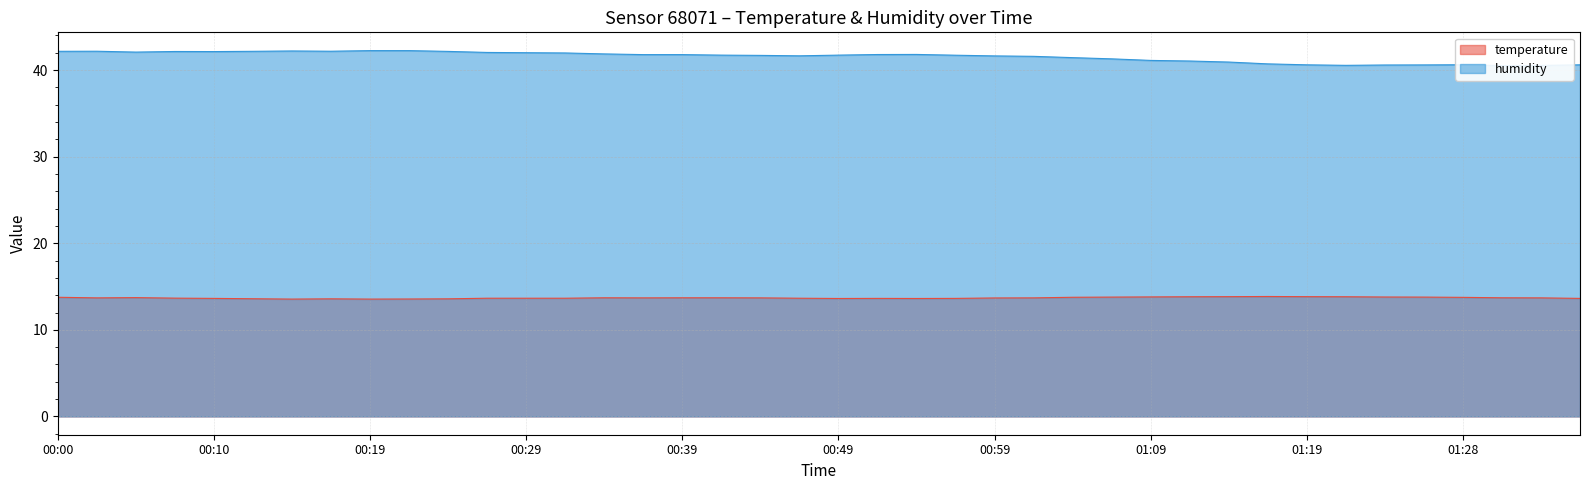

How many temperature values are between 13 and 14?

40